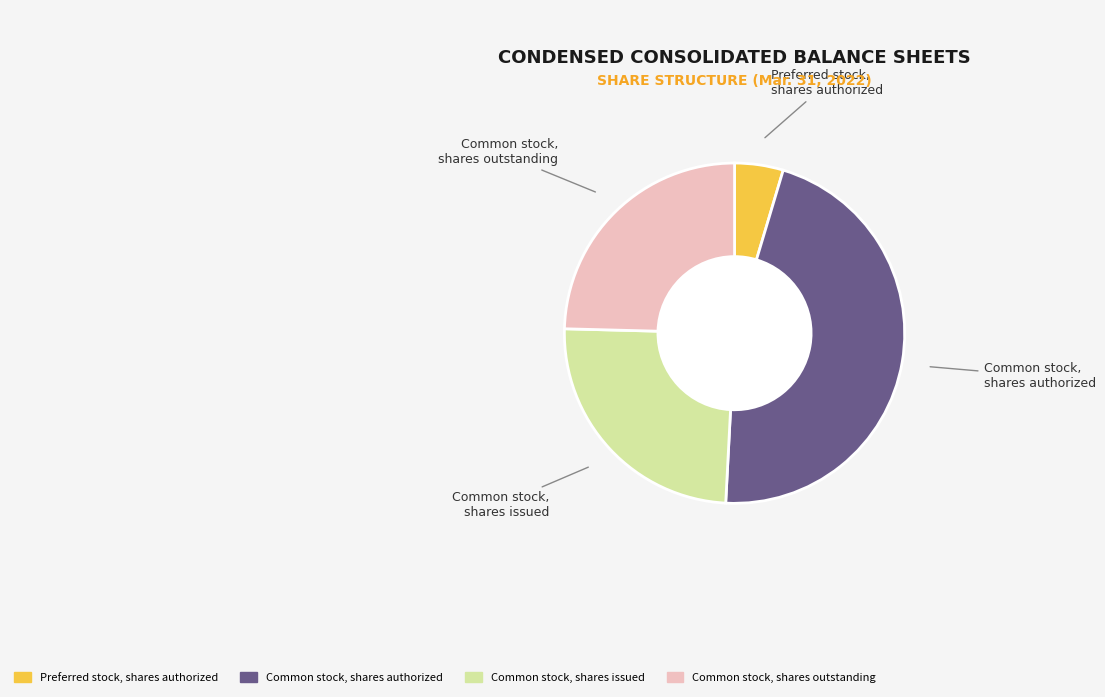

Count the number of slices in the pie.

4